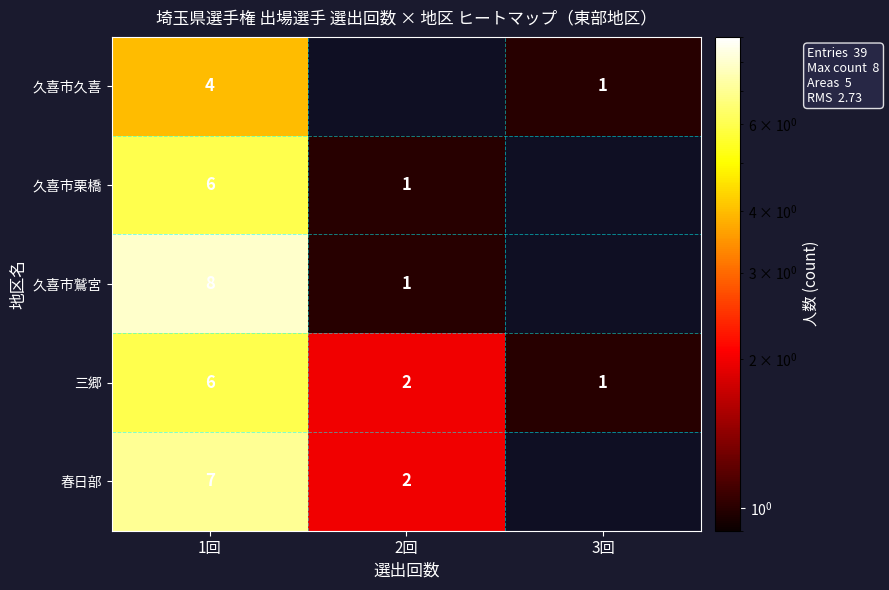

What is the total value across all series at 1回?

31